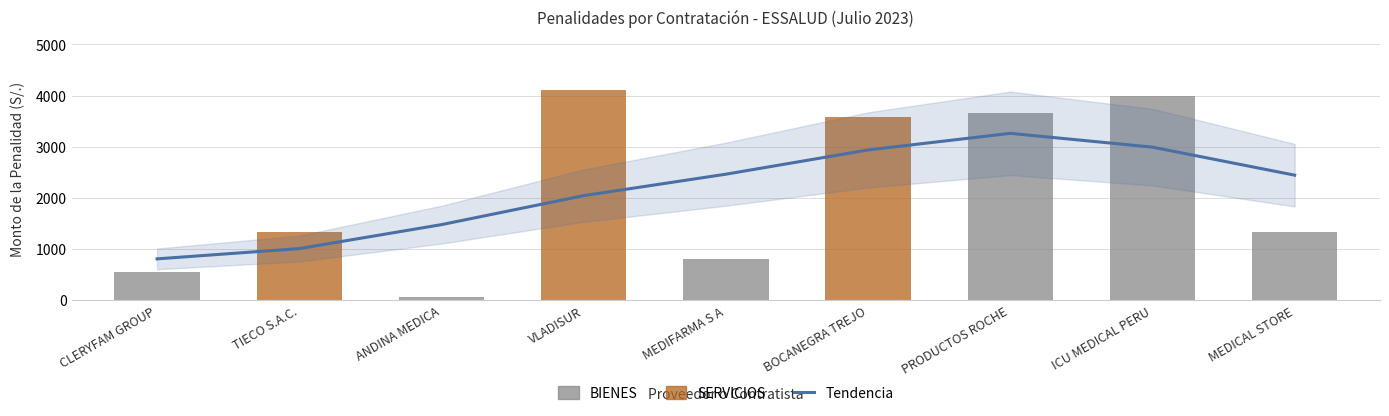

Where is the data nearest to the value 2085?

MEDICAL STORE